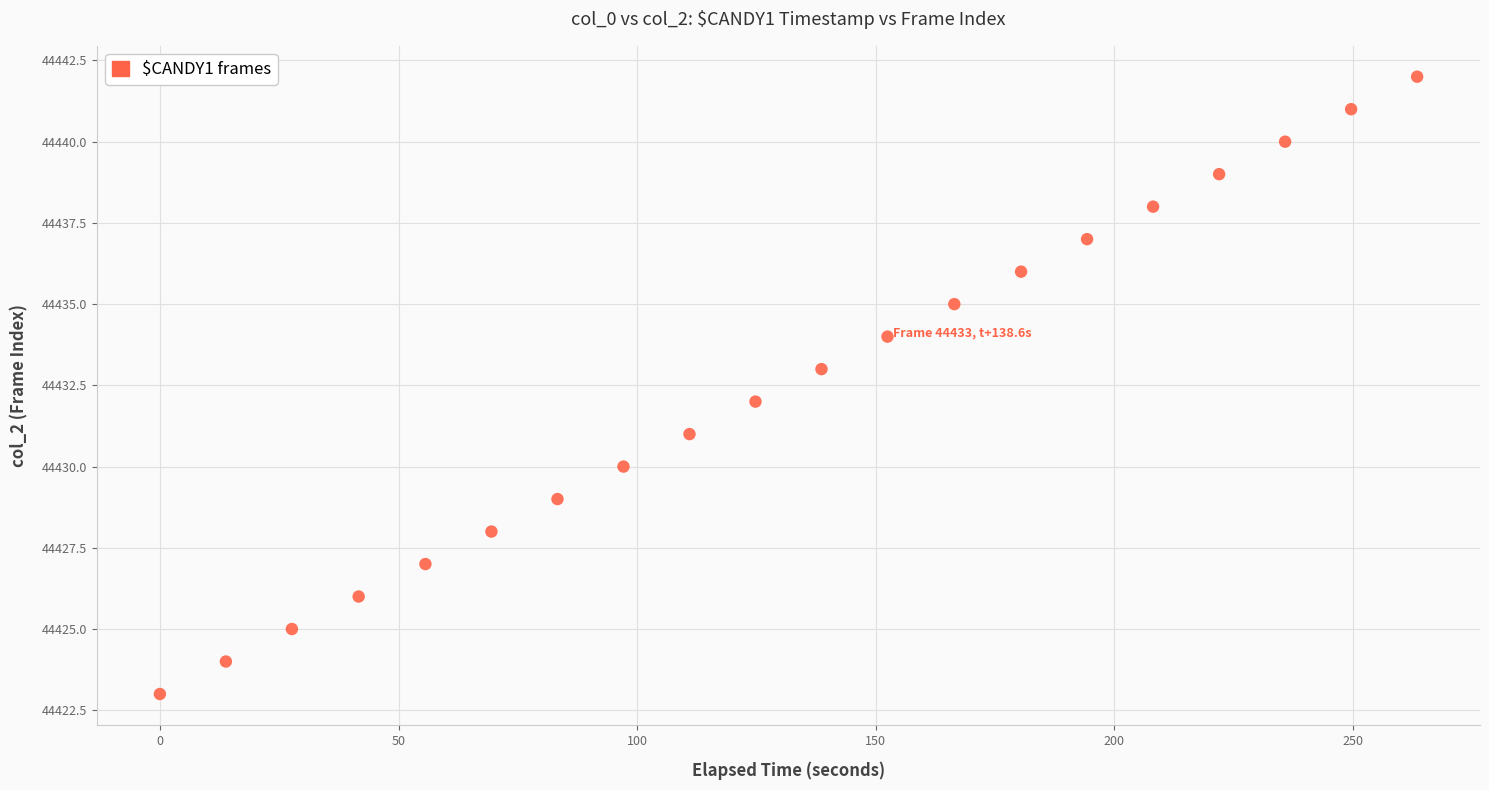

What is the range of Y values (max minus min)?

19